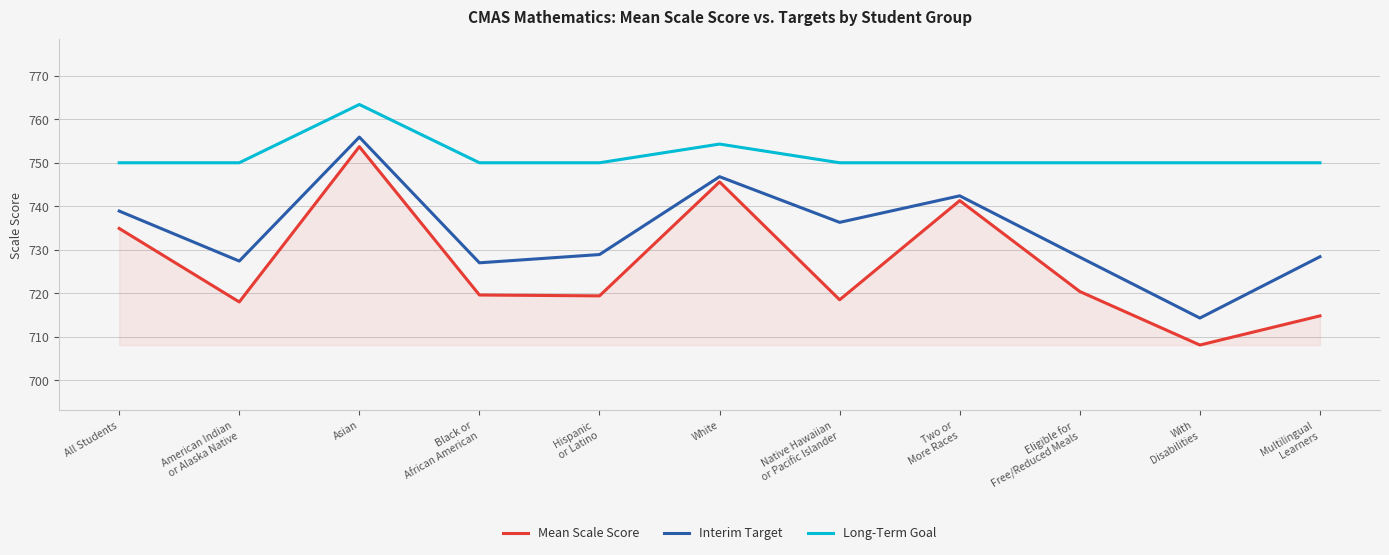

What is the maximum value shown in the chart?

763.4